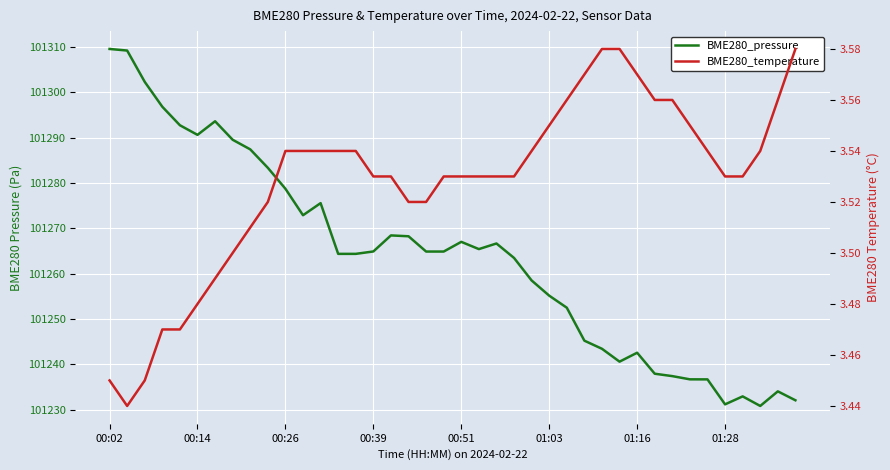

The value of BME280_pressure at 36 is 59468.7. True or false?

False